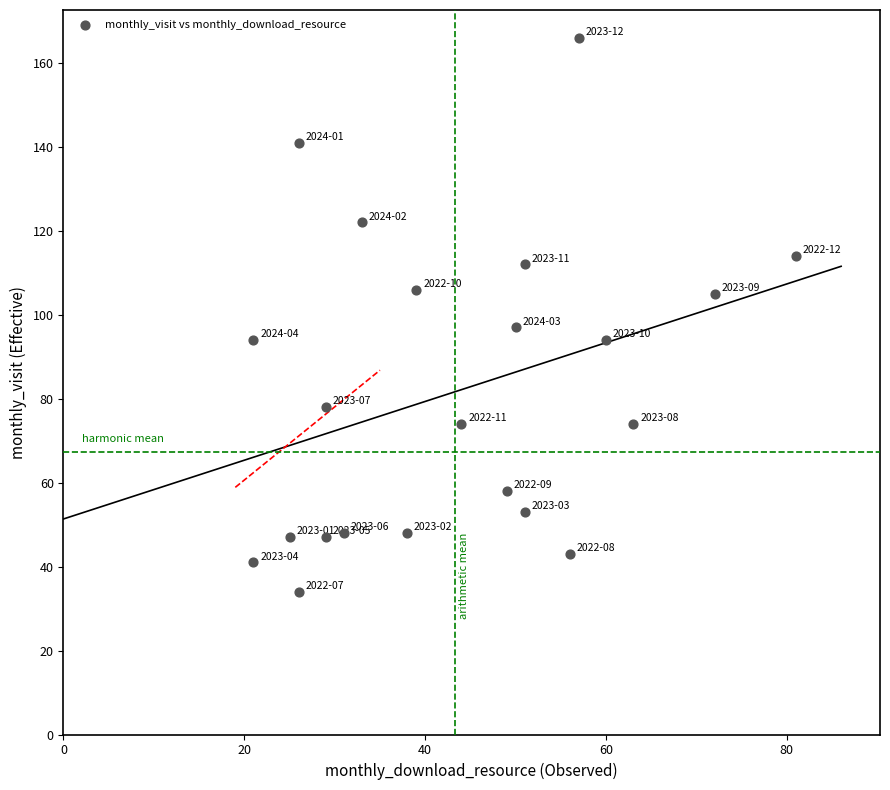

What Y value in the scatter plot is closest to 100?

97